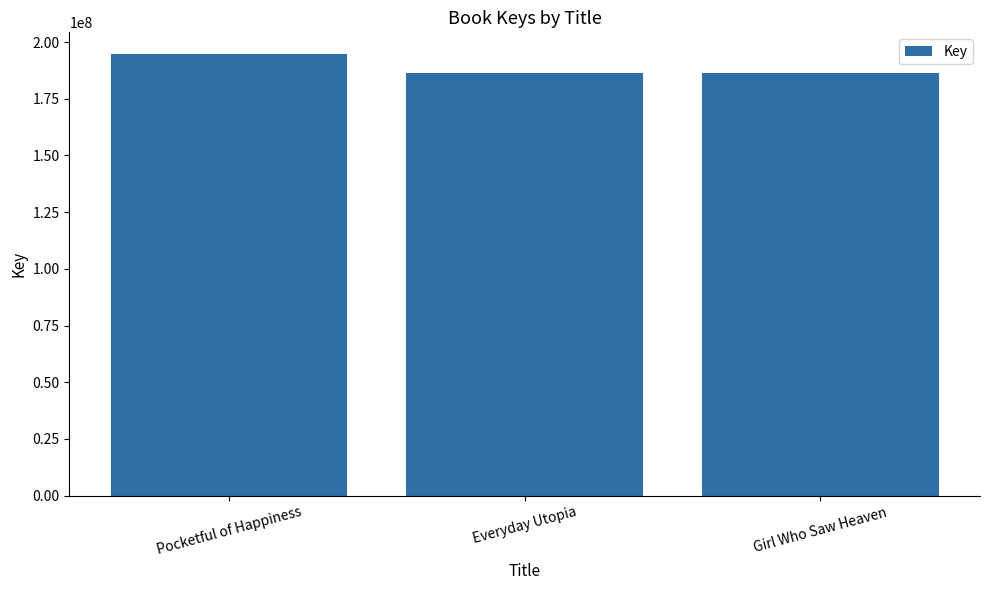

Where does the data first go above 186548786?

Pocketful of Happiness